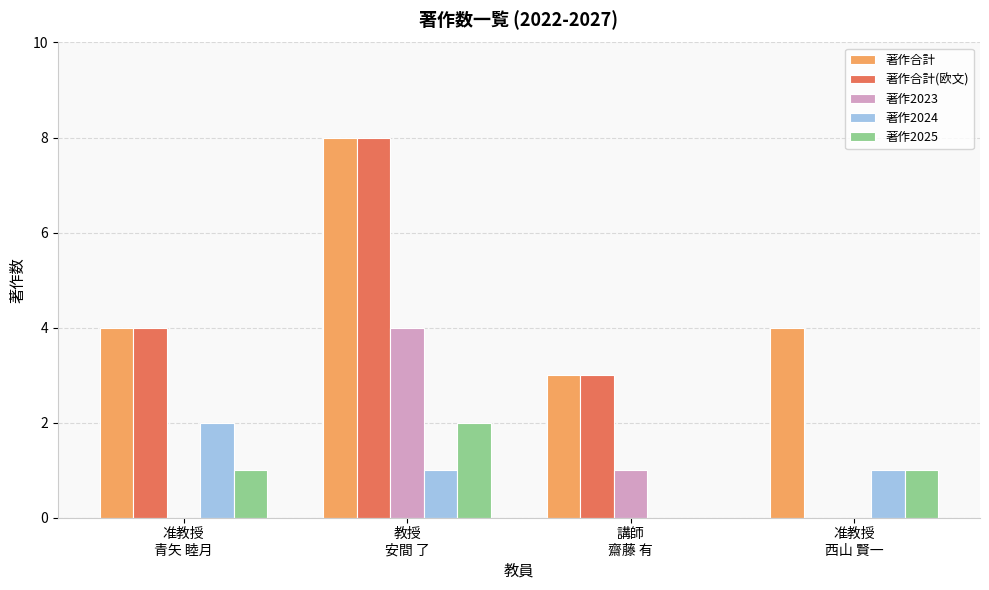

Which series has the largest total across all categories?

著作合計